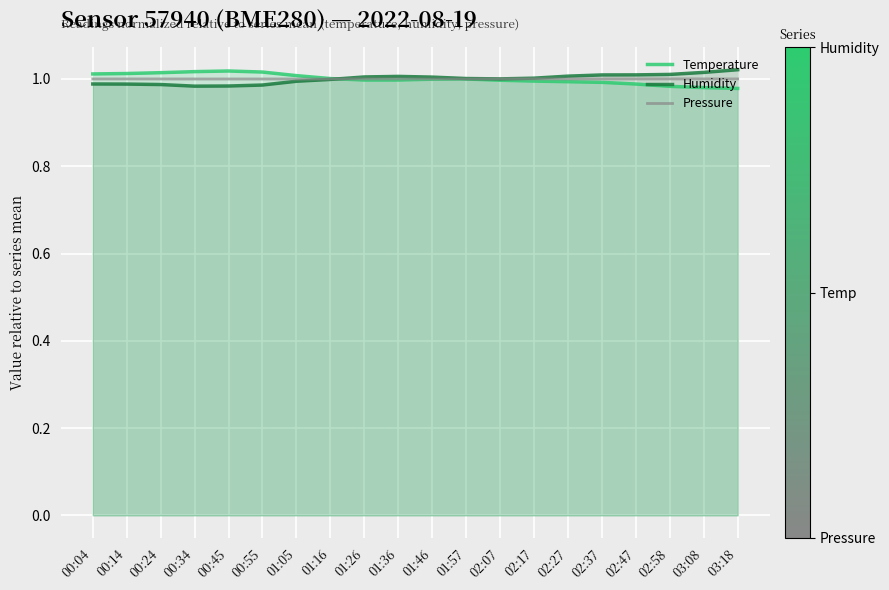

Which series has the largest range (max minus min)?

Temperature